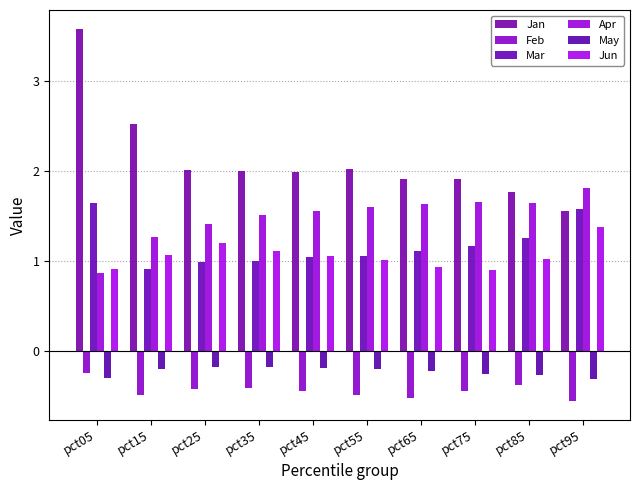

Is it true that Feb equals -0.4 at pct85?

True